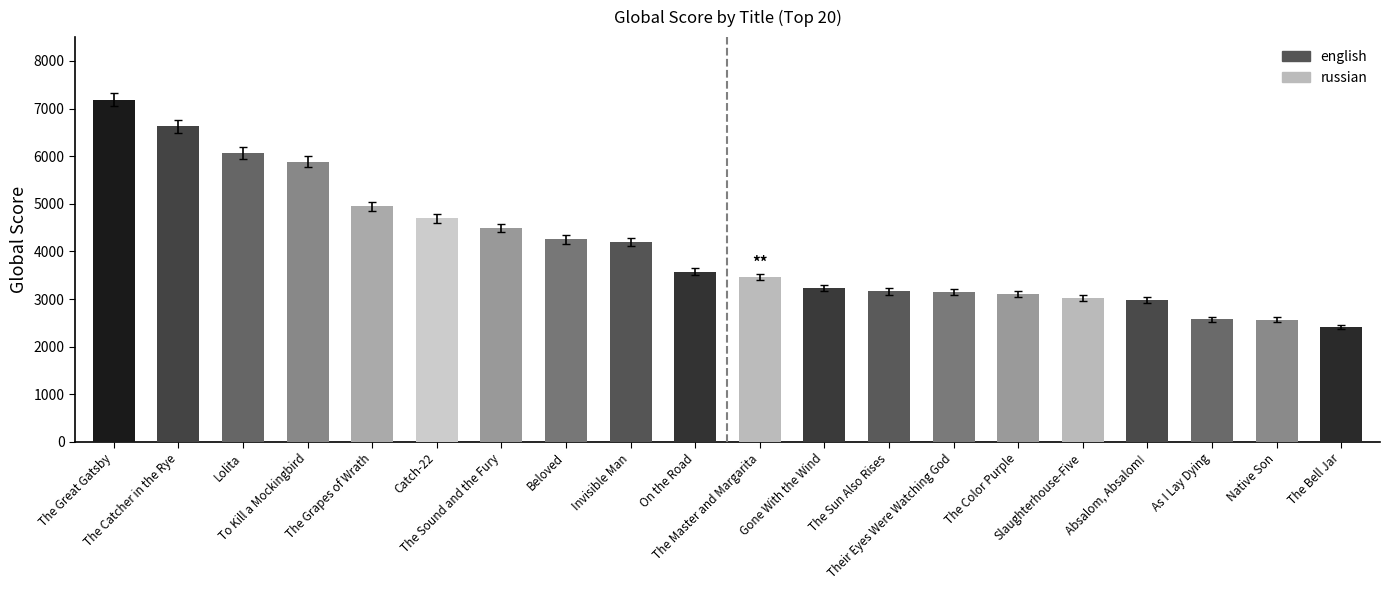

What is the average value?

4079